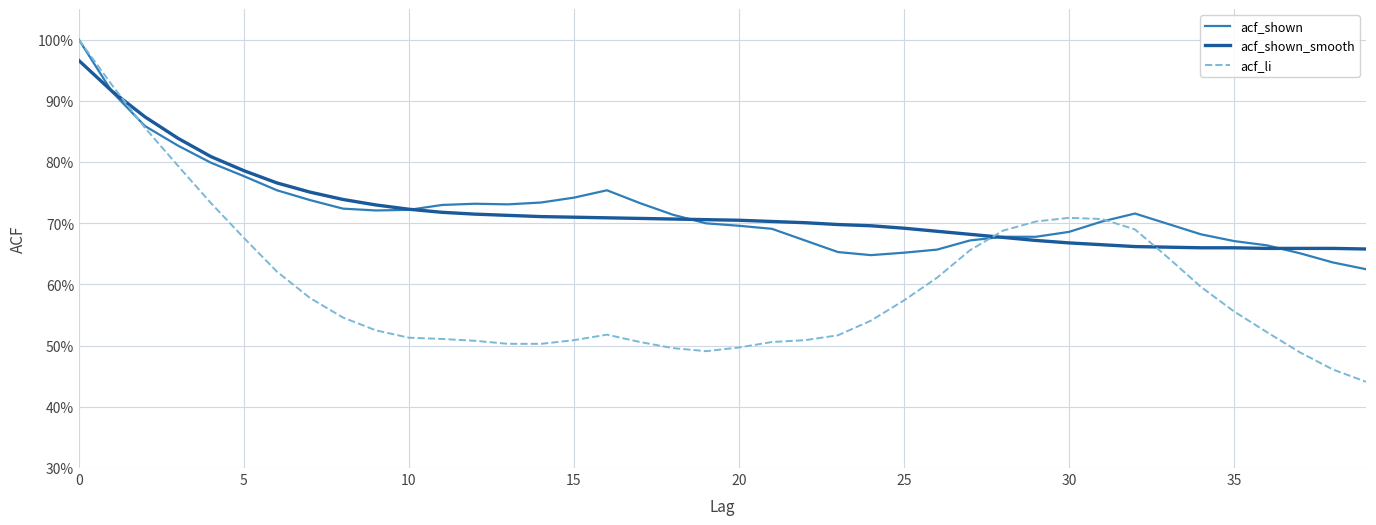

What is the smallest value displayed?

0.4